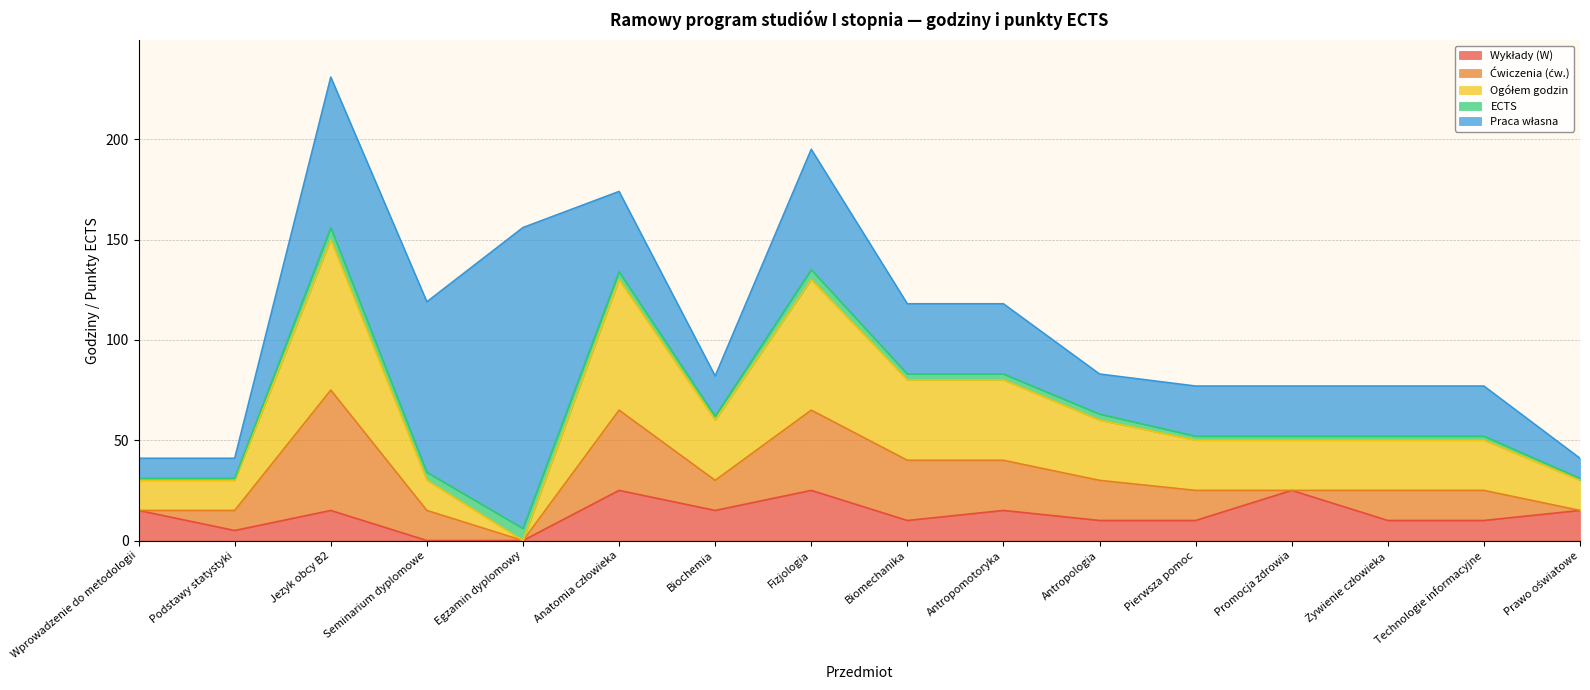

How many interior local peaks does the Ogółem godzin series have?

3